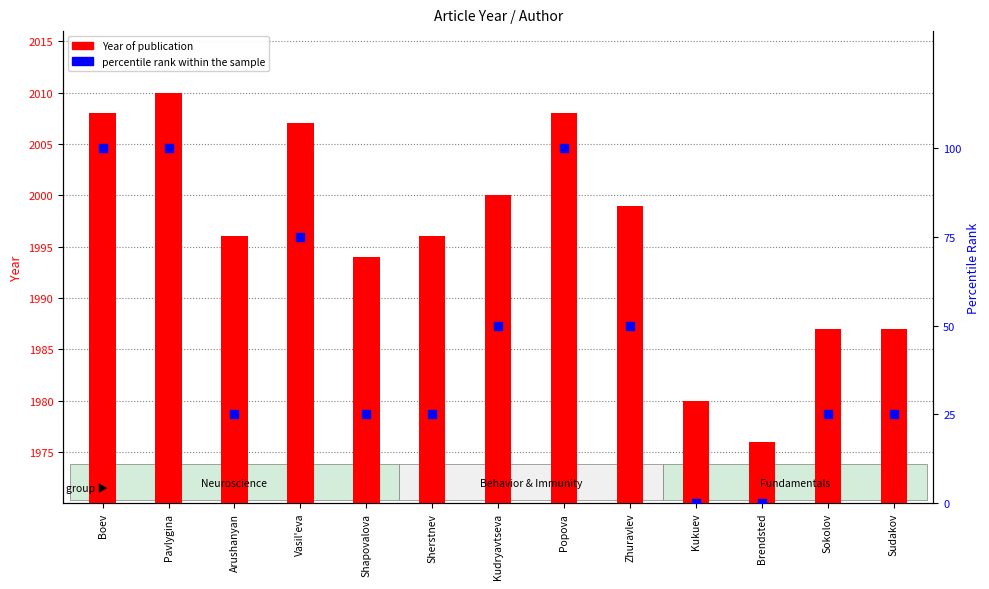

Which series reaches the maximum Y coordinate?

Year